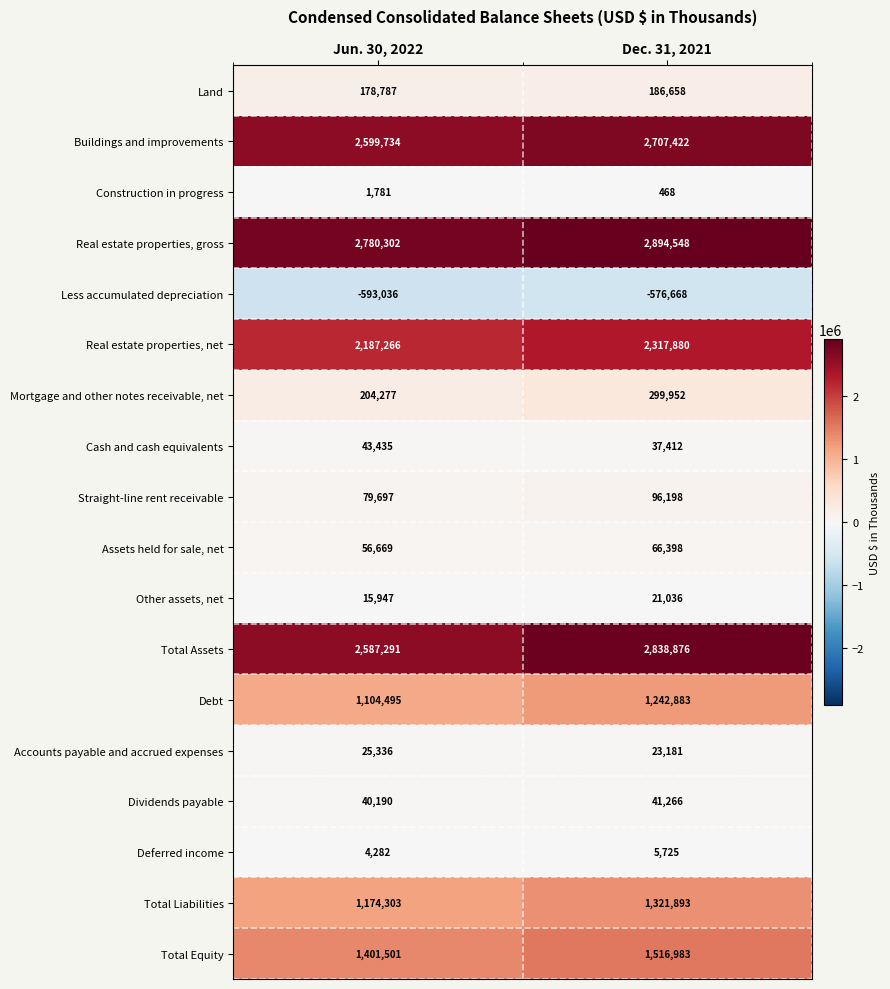

Which series has the largest total across all categories?

Real estate properties, gross